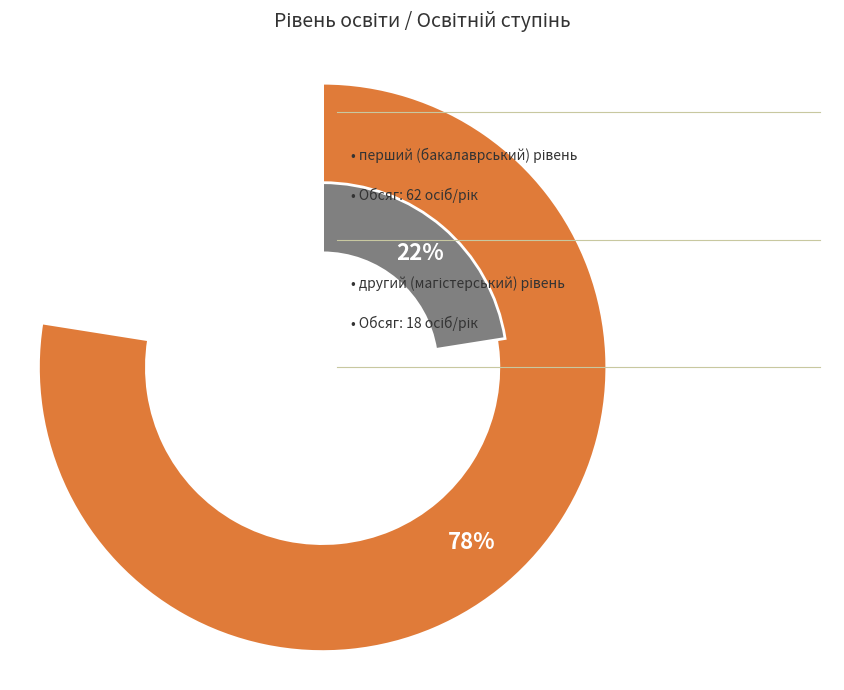

To the nearest percent, what percentage of the pie is перший (бакалаврський) рівень?

78%